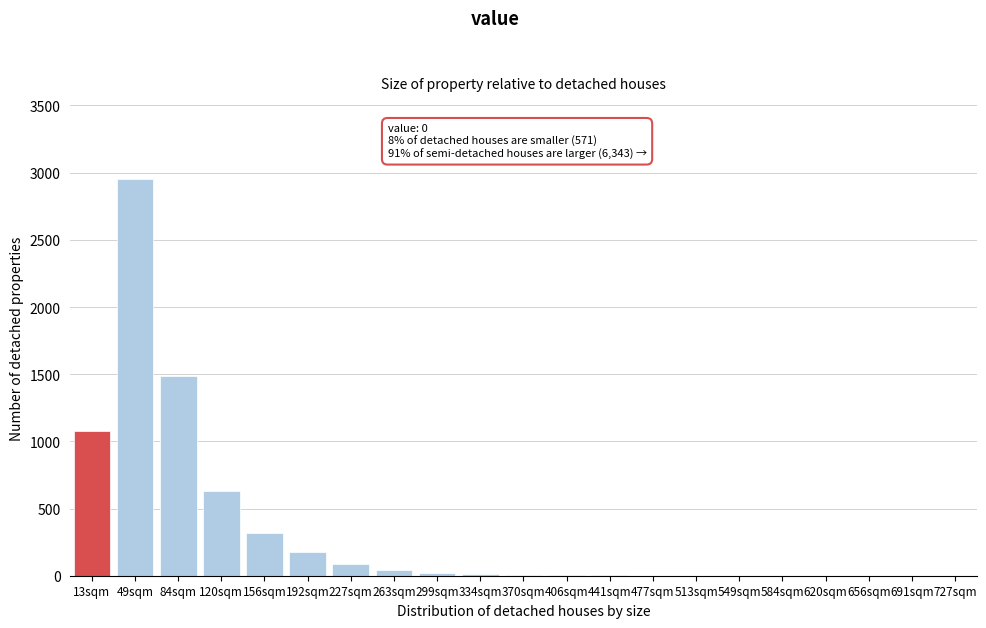

The value at 727sqm is 0. True or false?

True